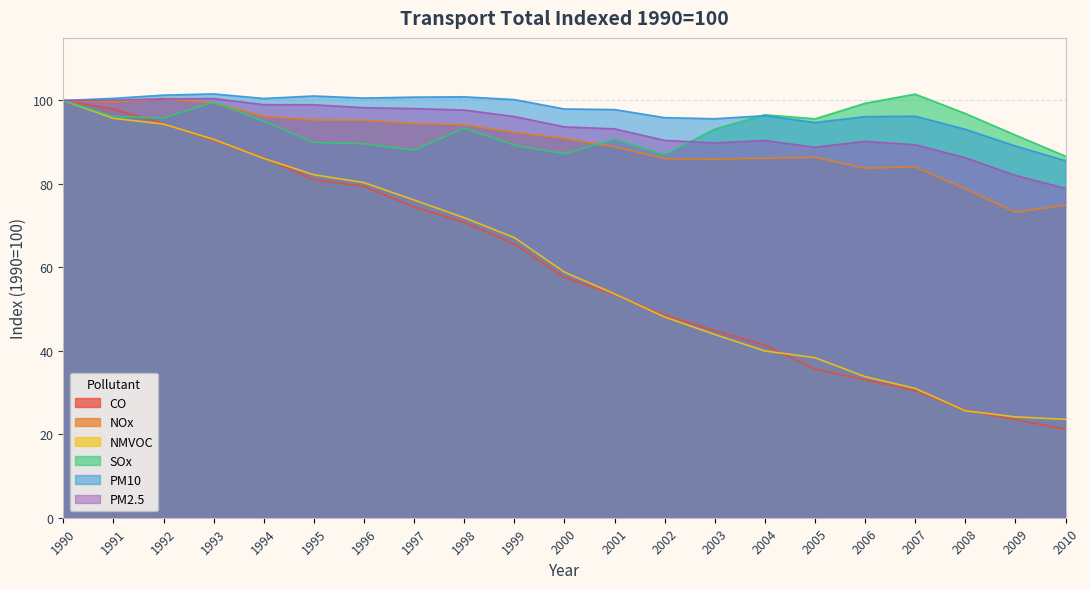

Reading left to right, what are all the values shown in this chart?

CO: 1990=100.0	1991=98.0	1992=94.5	1993=90.4	1994=86.3	1995=81.0	1996=79.4	1997=74.5	1998=70.8	1999=65.6	2000=57.6	2001=53.5	2002=48.5	2003=44.9	2004=41.4	2005=35.6	2006=33.1	2007=30.4	2008=25.8	2009=23.5	2010=21.2
NOx: 1990=100.0	1991=99.6	1992=100.5	1993=99.4	1994=96.2	1995=95.3	1996=95.3	1997=94.5	1998=94.2	1999=92.4	2000=90.9	2001=88.9	2002=86.1	2003=85.9	2004=86.1	2005=86.4	2006=83.8	2007=84.1	2008=78.8	2009=73.2	2010=74.9
NMVOC: 1990=100.0	1991=95.7	1992=94.4	1993=90.7	1994=86.1	1995=82.2	1996=80.3	1997=76.1	1998=71.9	1999=67.1	2000=58.9	2001=53.6	2002=48.1	2003=43.9	2004=40.0	2005=38.4	2006=33.8	2007=31.0	2008=25.6	2009=24.2	2010=23.6
SOx: 1990=100.0	1991=96.2	1992=95.8	1993=99.6	1994=95.0	1995=89.9	1996=89.6	1997=88.1	1998=93.4	1999=89.3	2000=87.2	2001=90.7	2002=87.0	2003=93.1	2004=96.6	2005=95.6	2006=99.3	2007=101.5	2008=96.9	2009=91.7	2010=86.6
PM10: 1990=100.0	1991=100.5	1992=101.3	1993=101.6	1994=100.5	1995=101.1	1996=100.6	1997=100.8	1998=100.9	1999=100.2	2000=98.0	2001=97.8	2002=95.9	2003=95.6	2004=96.4	2005=94.7	2006=96.1	2007=96.2	2008=93.1	2009=89.1	2010=85.6
PM2.5: 1990=100.0	1991=100.1	1992=100.4	1993=100.5	1994=99.0	1995=99.0	1996=98.3	1997=98.1	1998=97.7	1999=96.2	2000=93.7	2001=93.2	2002=90.4	2003=89.8	2004=90.4	2005=88.8	2006=90.2	2007=89.4	2008=86.3	2009=82.0	2010=78.9